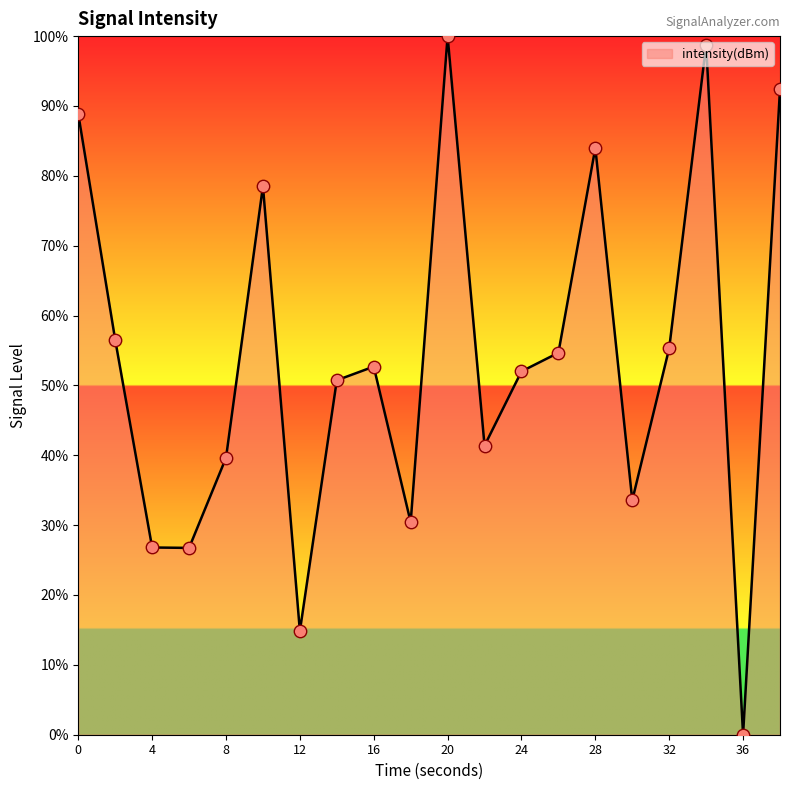

What is the greatest value displayed?

100.0